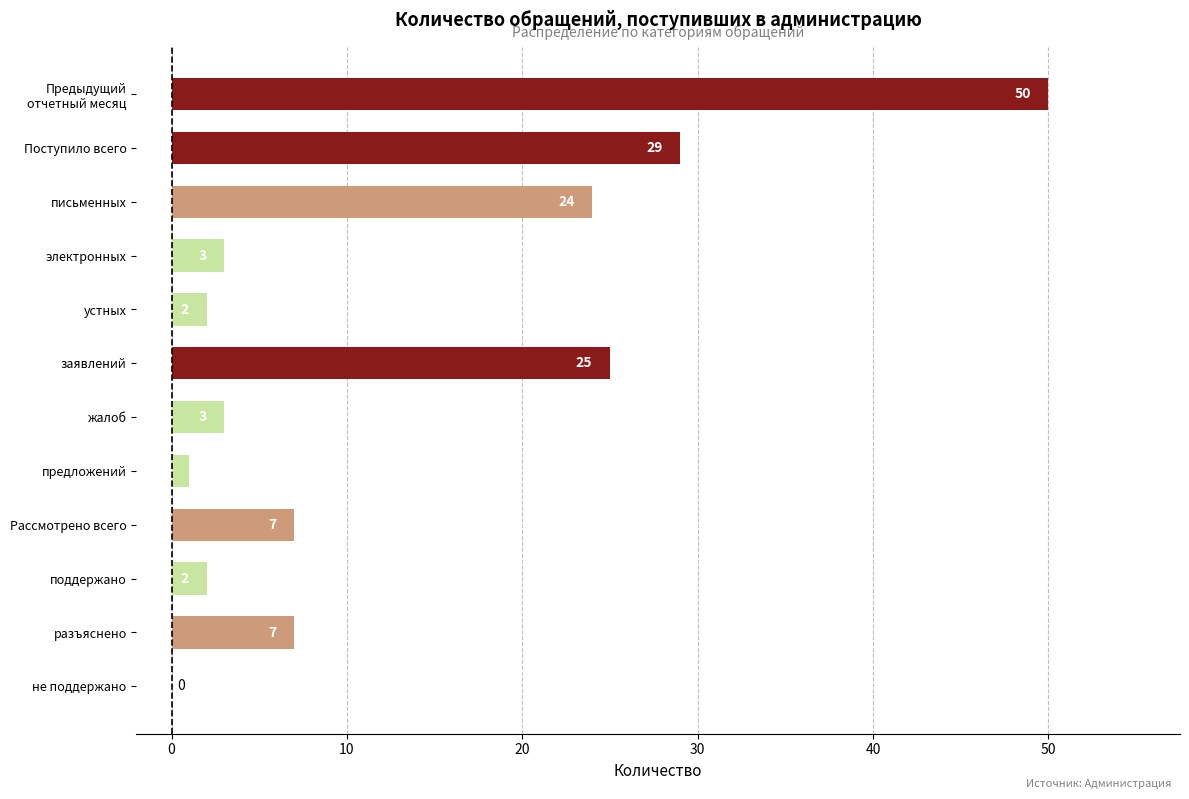

Read the value at заявлений, to the nearest 5.

25